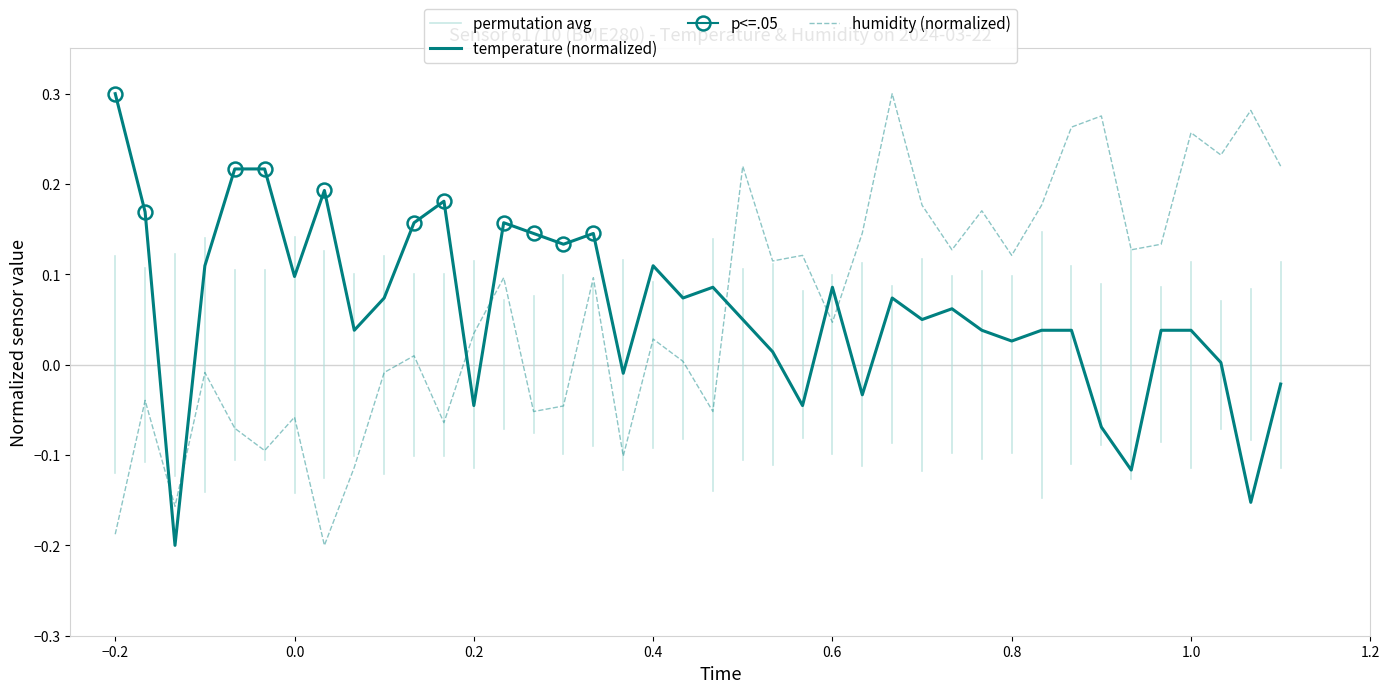

Reading left to right, transcribe all the data shown in this chart.

temperature: 0.3	0.2	-0.2	0.1	0.2	0.2	0.1	0.2	0.0	0.1	0.2	0.2	-0.0	0.2	0.1	0.1	0.1	-0.0	0.1	0.1	0.1	0.0	0.0	-0.0	0.1	-0.0	0.1	0.0	0.1	0.0	0.0	0.0	0.0	-0.1	-0.1	0.0	0.0	0.0	-0.2	-0.0
humidity: -0.2	-0.0	-0.2	-0.0	-0.1	-0.1	-0.1	-0.2	-0.1	-0.0	0.0	-0.1	0.0	0.1	-0.1	-0.0	0.1	-0.1	0.0	0.0	-0.1	0.2	0.1	0.1	0.0	0.1	0.3	0.2	0.1	0.2	0.1	0.2	0.3	0.3	0.1	0.1	0.3	0.2	0.3	0.2